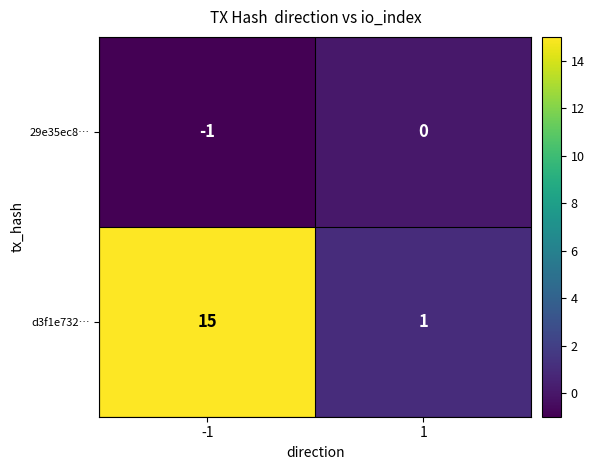

Which series has the largest total across all categories?

d3f1e732…